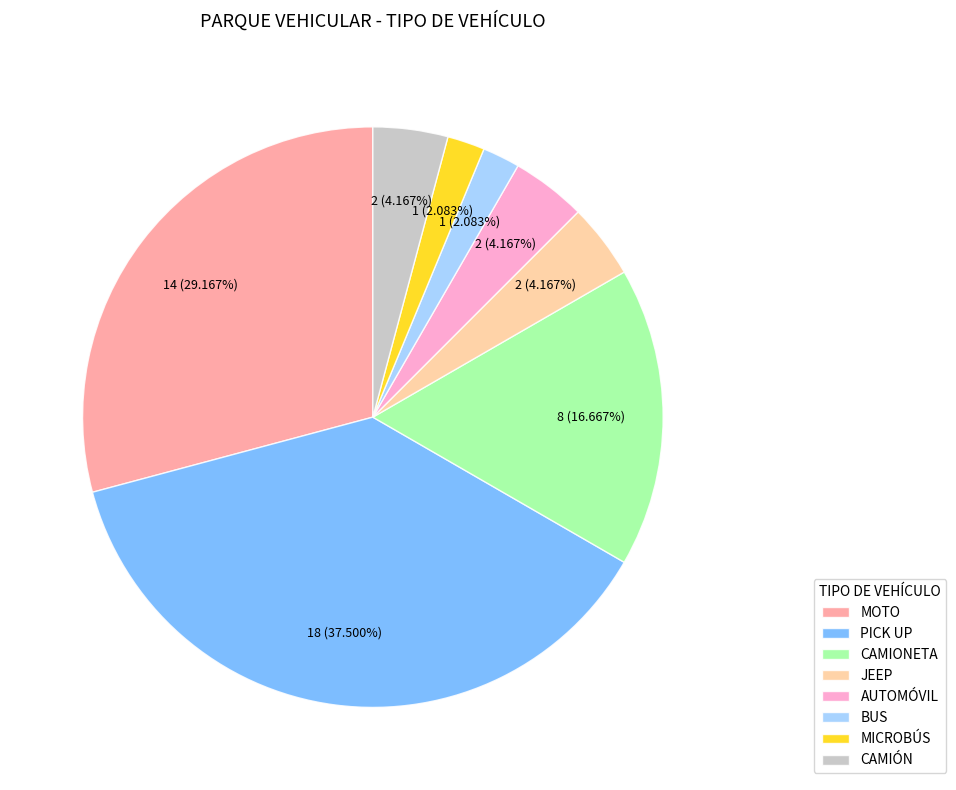

Does CAMIÓN represent more than half of the total?

No